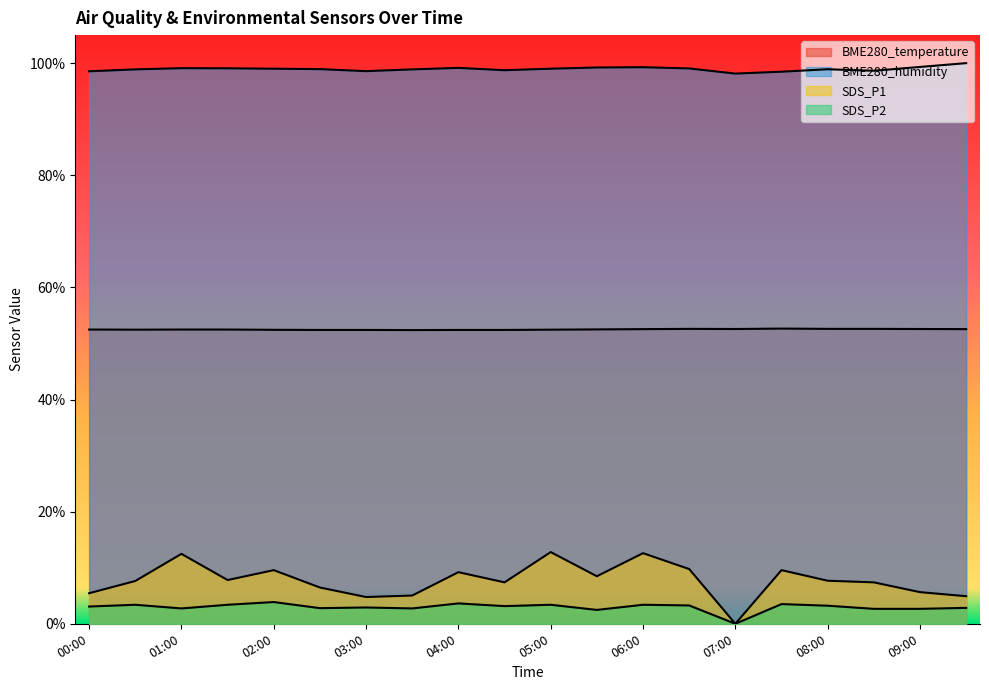

How many data points does each series have?

20